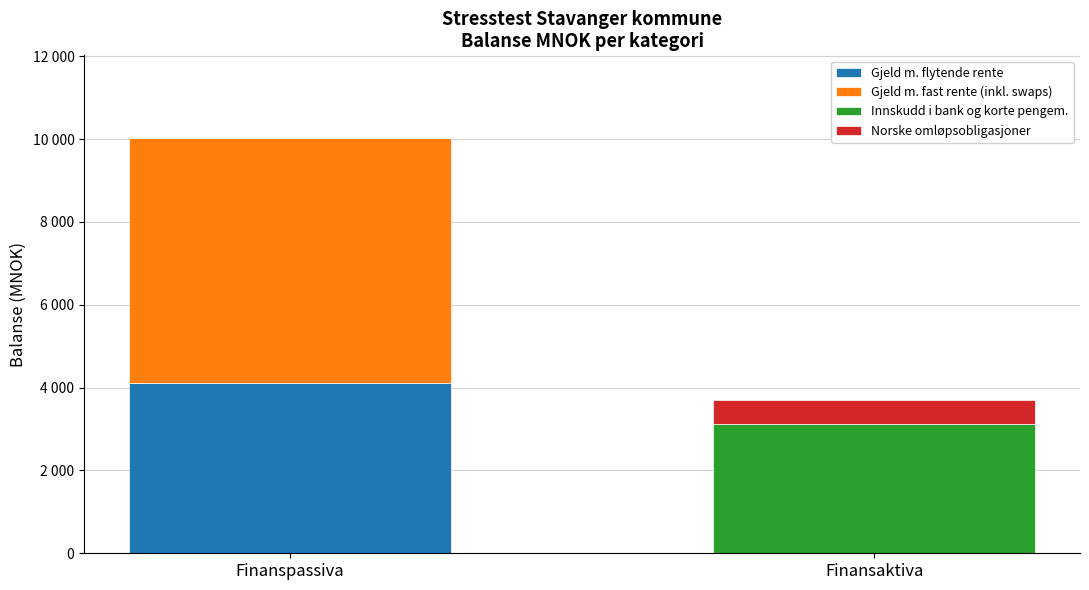

What are all the series names shown in the legend?

Gjeld m. flytende rente, Gjeld m. fast rente (inkl. swaps), Innskudd i bank og korte pengem., Norske omløpsobligasjoner